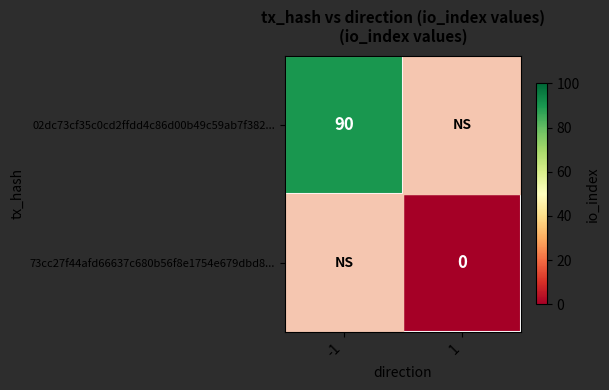

The 02dc73cf35c0cd2ffdd4c86d00b49c59ab7f382... series shows 133 at -1. True or false?

False